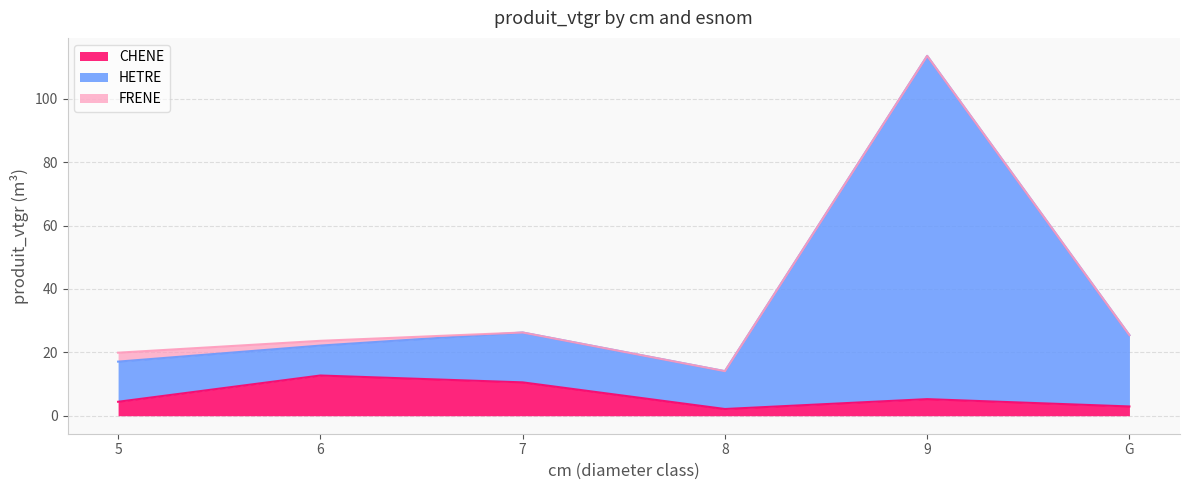

Which series has the largest range (max minus min)?

HETRE